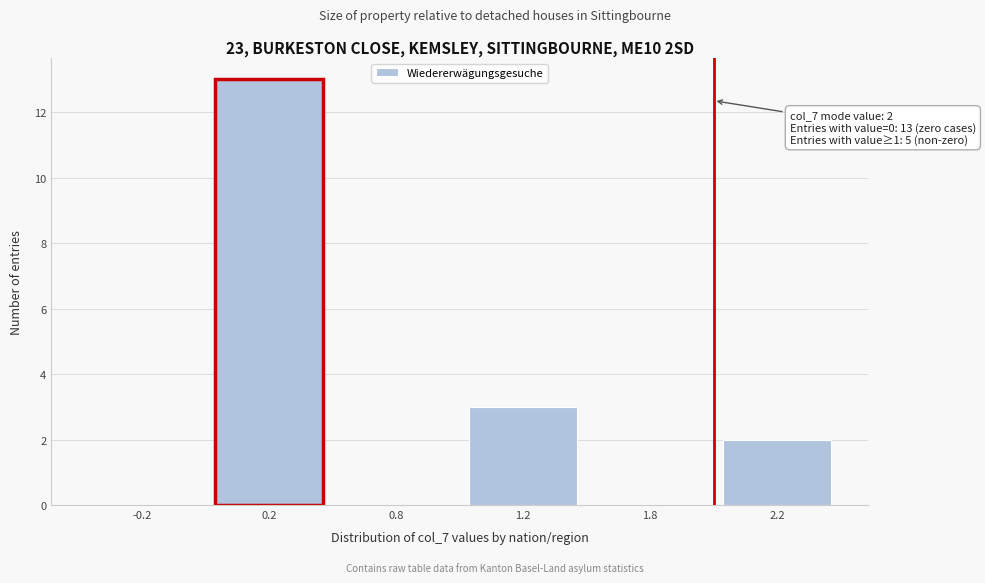

Reading left to right, what are all the values shown in this chart?

-0.2=0	0.2=13	0.8=0	1.2=3	1.8=0	2.2=2